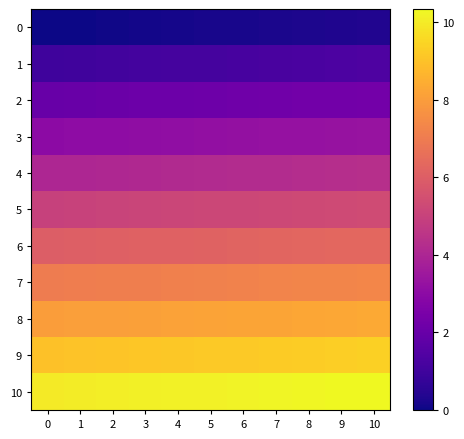

List the series in order of their peak value, lowest first.

0, 1, 2, 3, 4, 5, 6, 7, 8, 9, 10